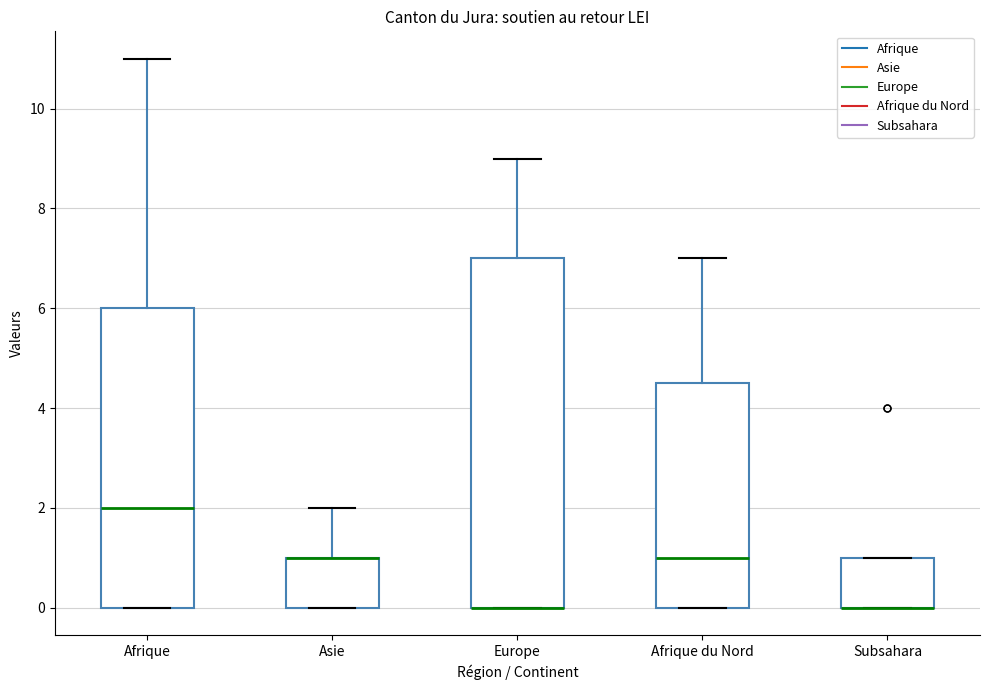

Reading left to right, transcribe this box plot: for each box, give where its median line is, the range the box spans, and where its two whiskers end, as read against the y-axis. The values are not printed on the chart, so give them approximately, as read against the axis.

Afrique: median 2.0, box 0.0 to 6.0, whiskers 0.0 to 11.0
Asie: median 1.0 (drawn on the box's upper edge), box 0.0 to 1.0, whiskers 0.0 to 2.0
Europe: median 0.0 (drawn on the box's lower edge), box 0.0 to 7.0, whiskers 0.0 to 9.0
Afrique du Nord: median 1.0, box 0.0 to 4.6, whiskers 0.0 to 7.0
Subsahara: median 0.0 (drawn on the box's lower edge), box 0.0 to 1.0, whiskers 0.0 to 1.0